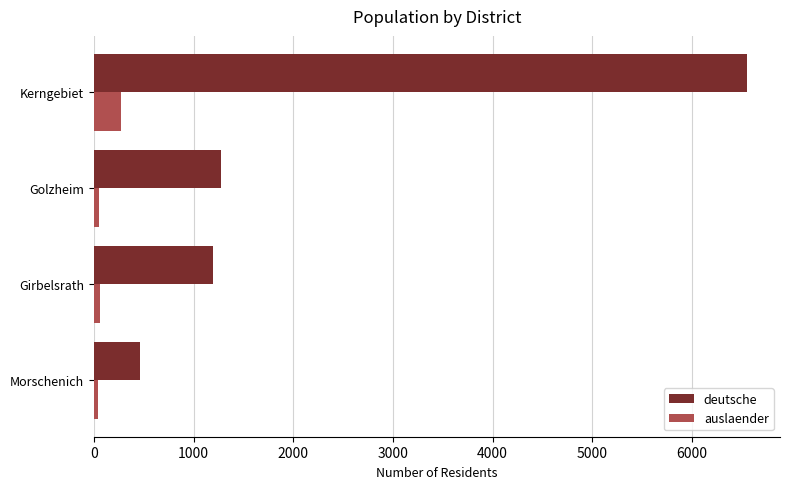

Which series changed the most between Morschenich and Girbelsrath?

deutsche